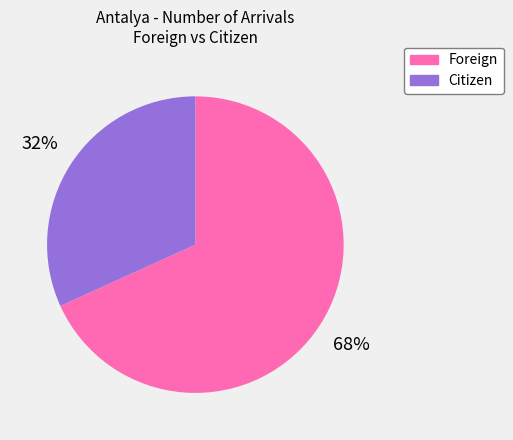

True or false: Citizen accounts for 32% of the total.

True